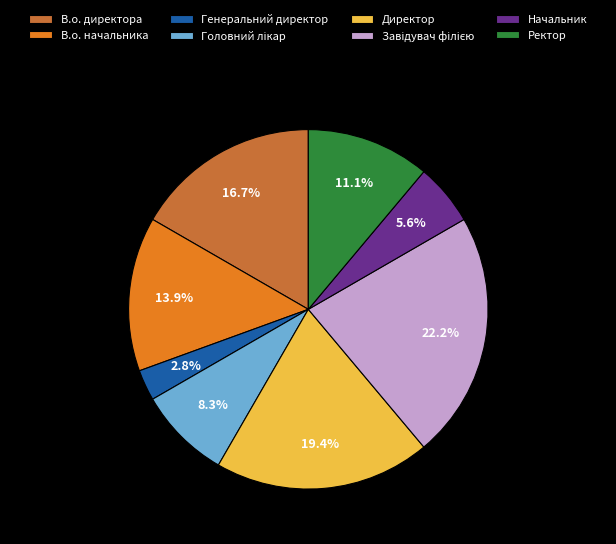

Count the number of slices in the pie.

8